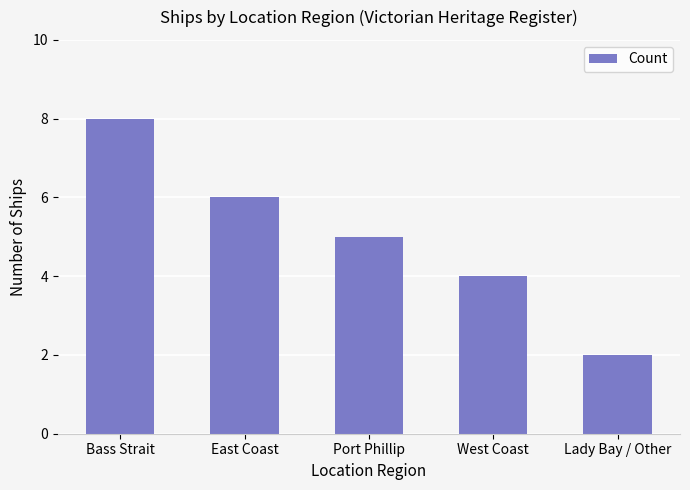

How many values are below 5?

2